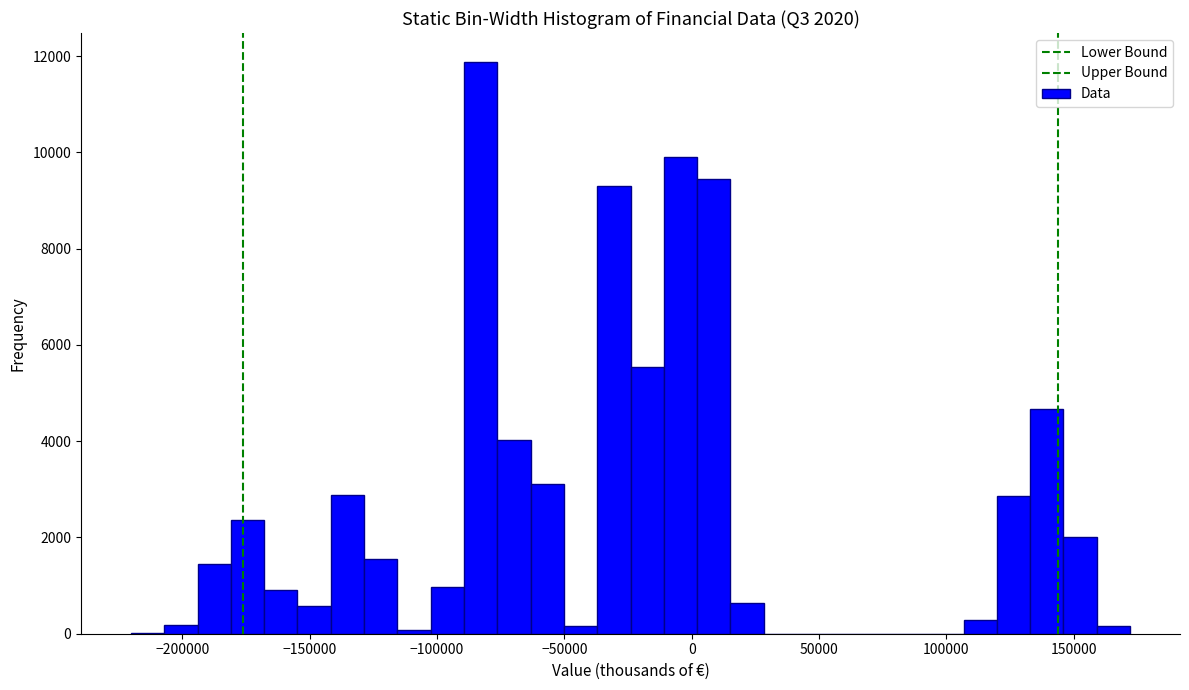

Around what value on the x-axis is the tallest bar? Give the approximate position of its centre, as read against the axis.

-85000